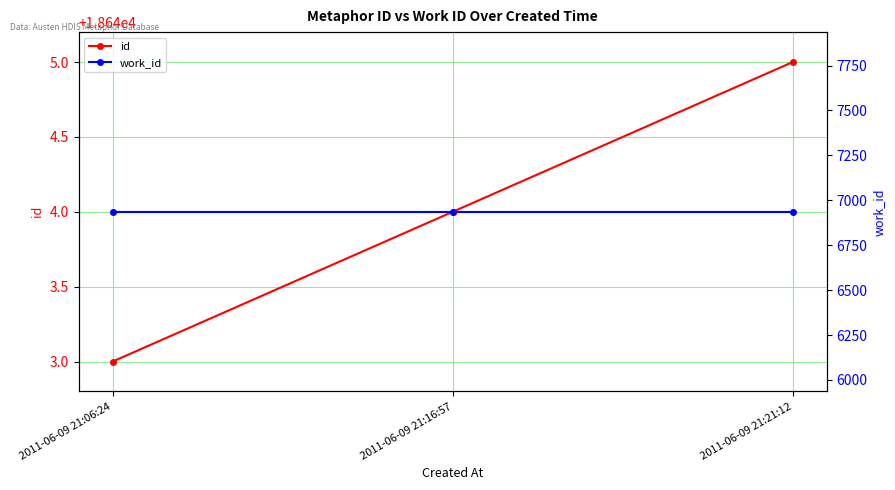

What is the minimum value for work_id?

6936